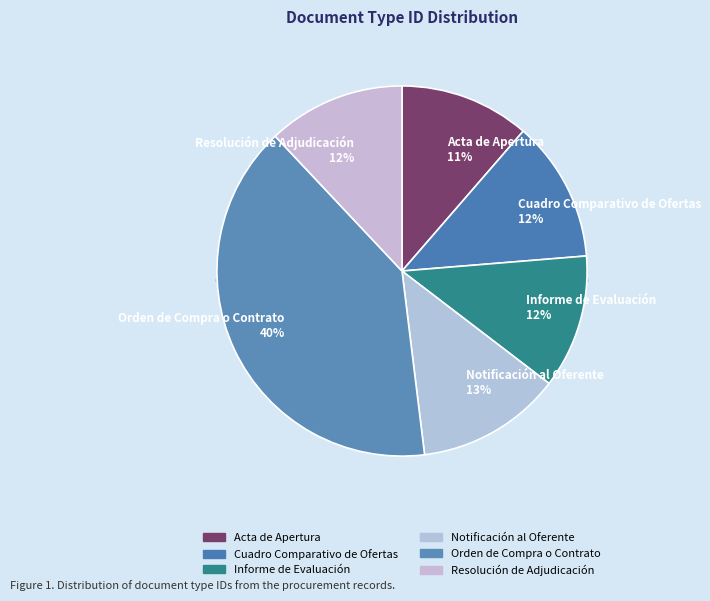

Is the sum of Resolución de Adjudicación and Informe de Evaluación greater than half?

No